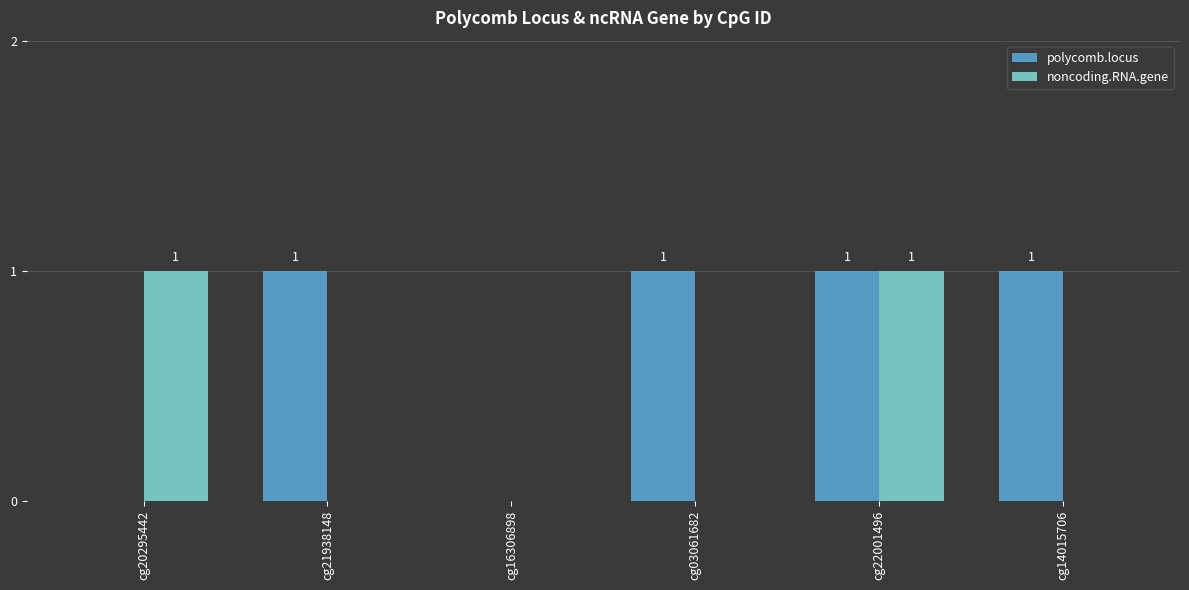

How many polycomb.locus values are between 0 and 1?

6